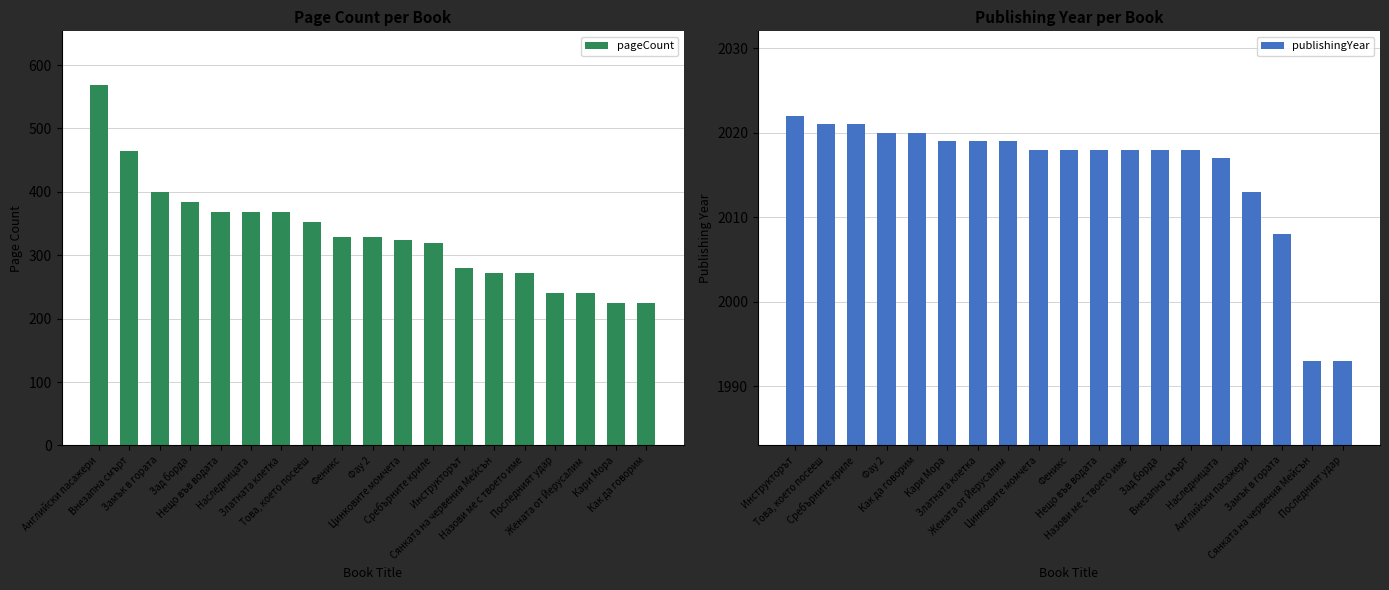

Rank the series by their average value, from highest to lowest.

publishingYear, pageCount